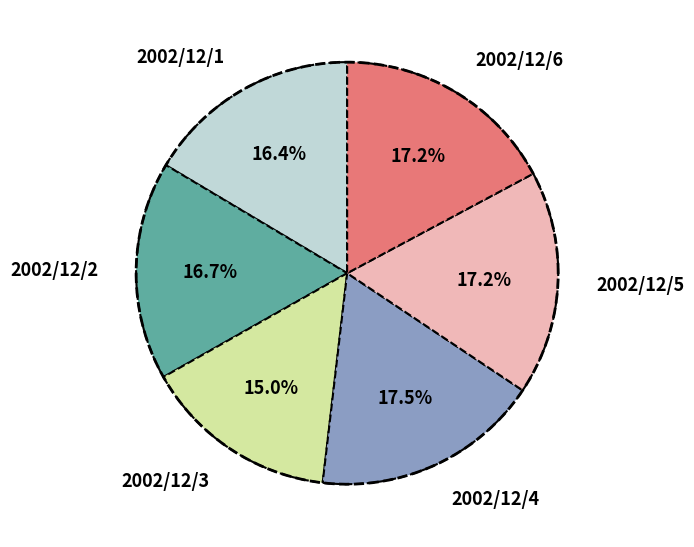

Which slice is the smallest?

2002/12/3